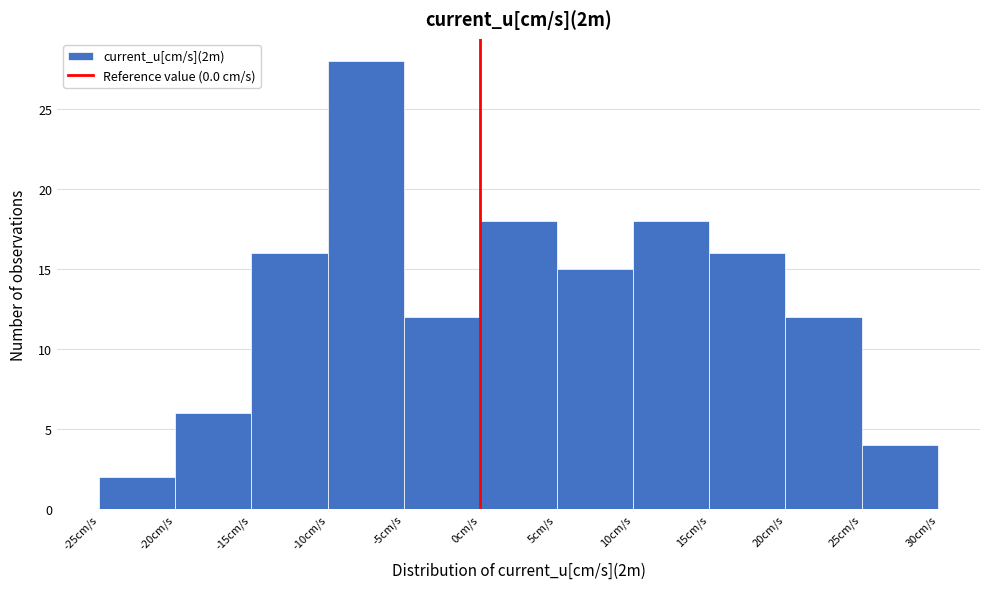

Reading left to right, list every bar in this chart as the range it spans on the x-axis followed by its height. The values are not printed on the chart, so give them approximately, as read against the axis.

-25 to -20: 2
-20 to -15: 6
-15 to -10: 16
-10 to -5: 28
-5 to 0: 12
0 to 5: 18
5 to 10: 15
10 to 15: 18
15 to 20: 16
20 to 25: 12
25 to 30: 4